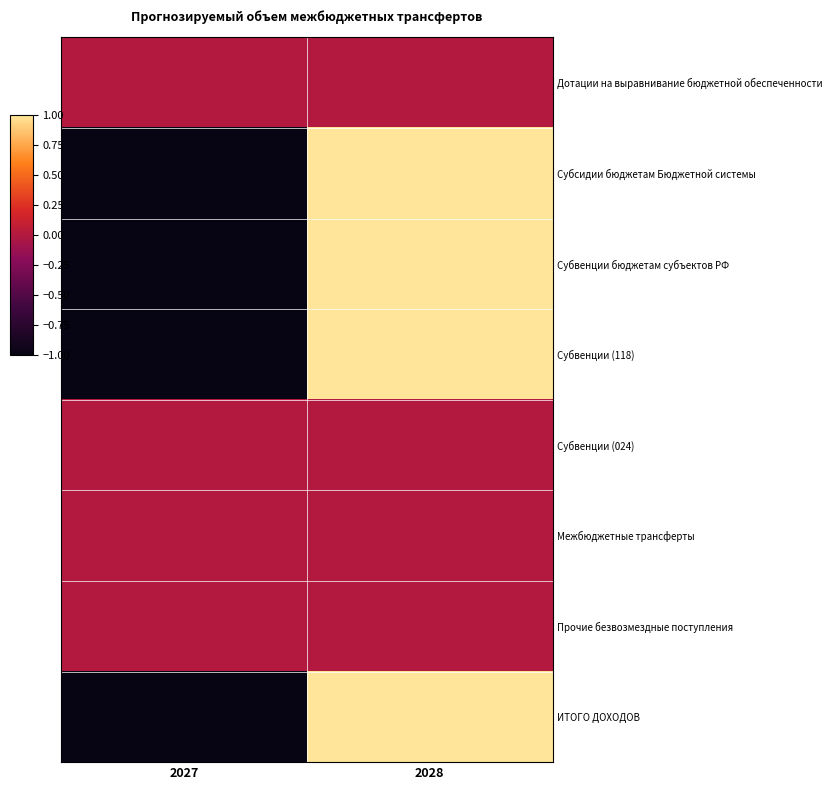

What is the total value across all series at 2027?

-4